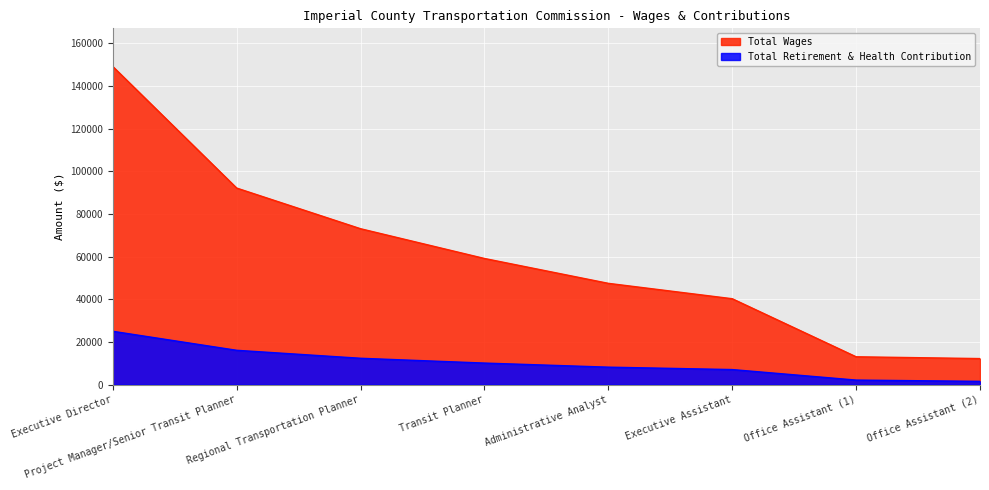

How many lines are shown in the chart?

2